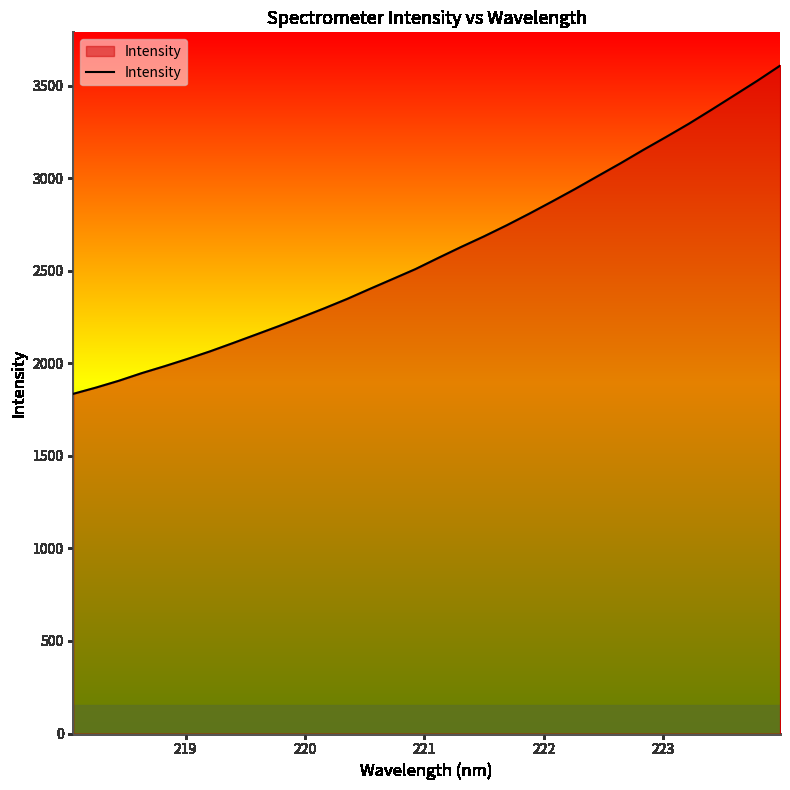

True or false: the data has more than 2 interior local peaks.

False